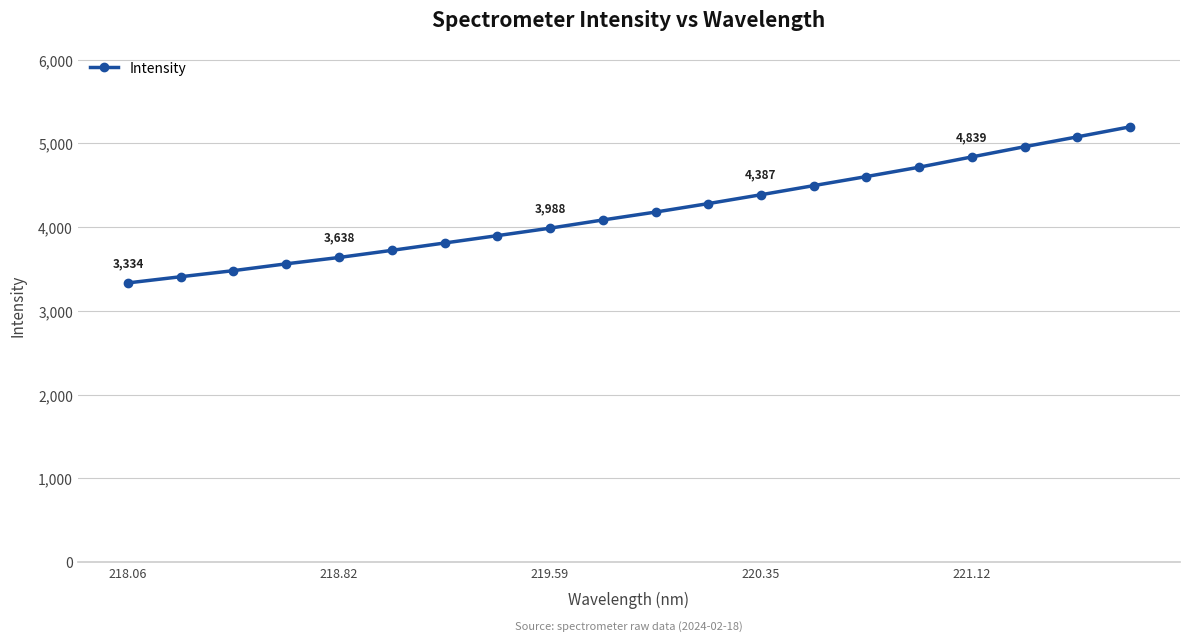

What is the difference between the maximum and minimum values?

1863.5